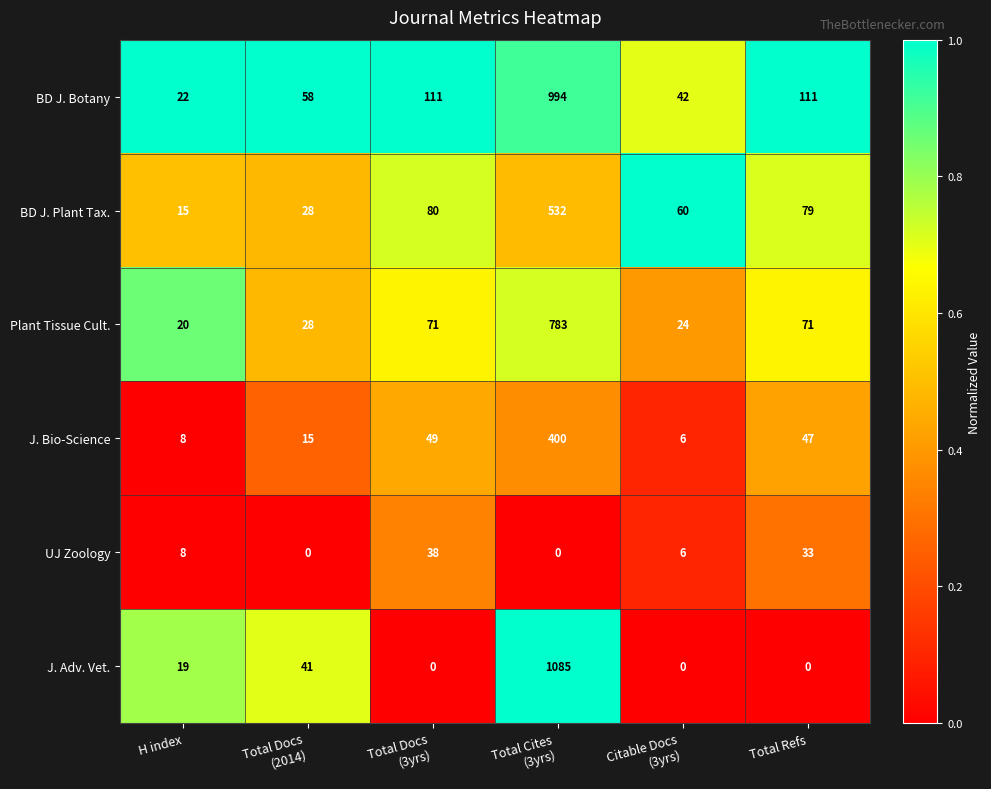

Which series has the largest total across all categories?

BD J. Botany